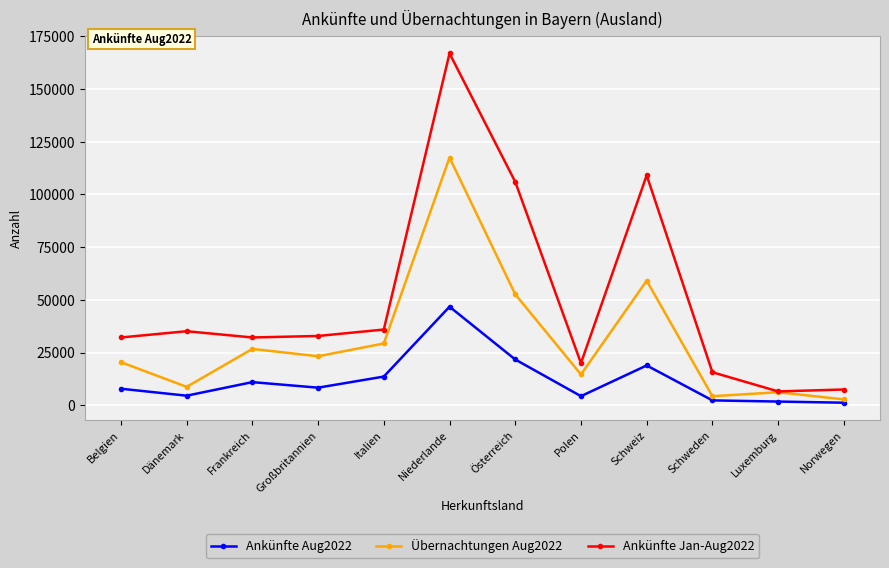

True or false: Ankünfte Aug2022 and Ankünfte Jan-Aug2022 intersect in this chart.

False